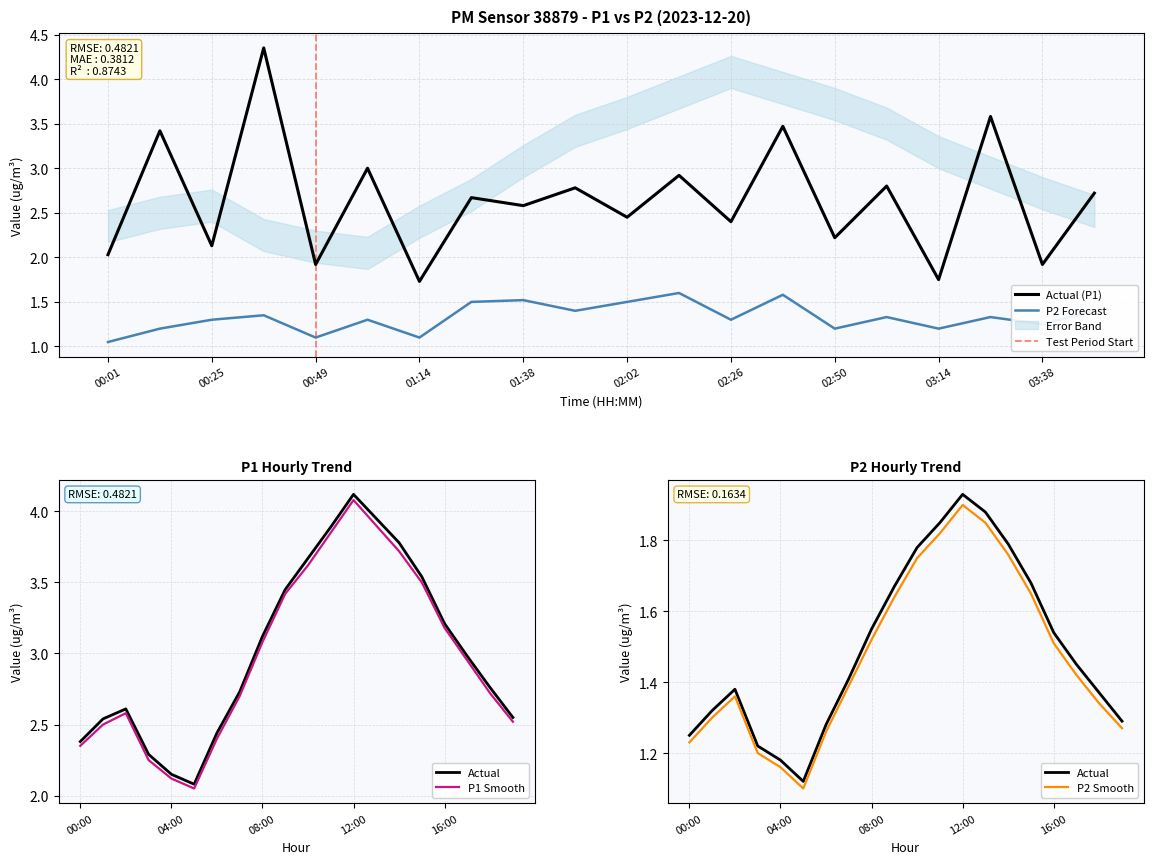

List the series in order of their overall mean, lowest first.

P2, P1